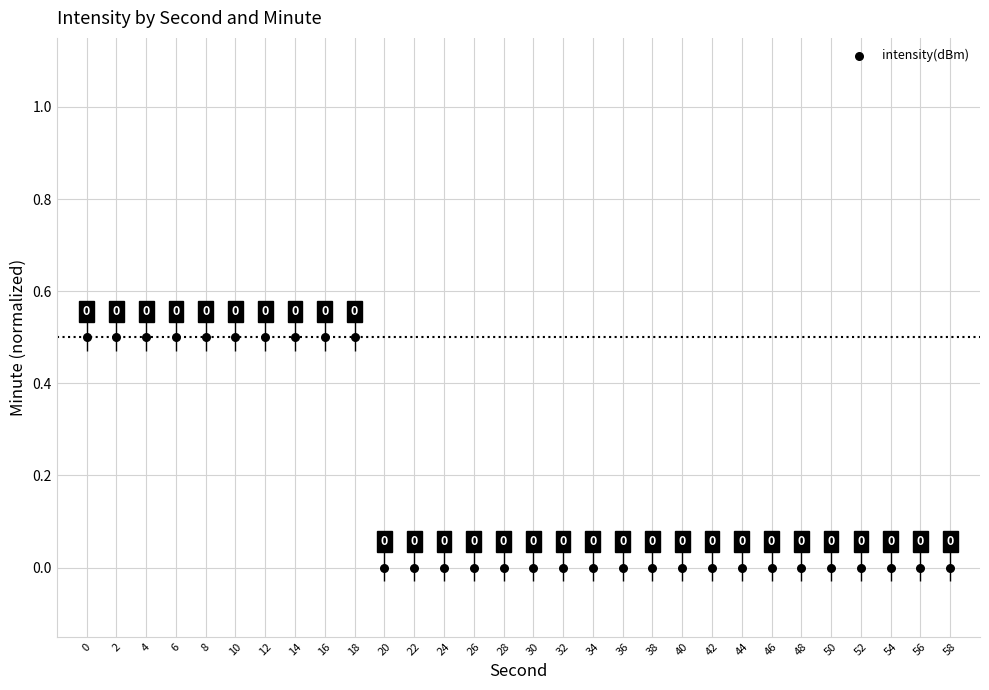

What is the range of Y values (max minus min)?

0.5